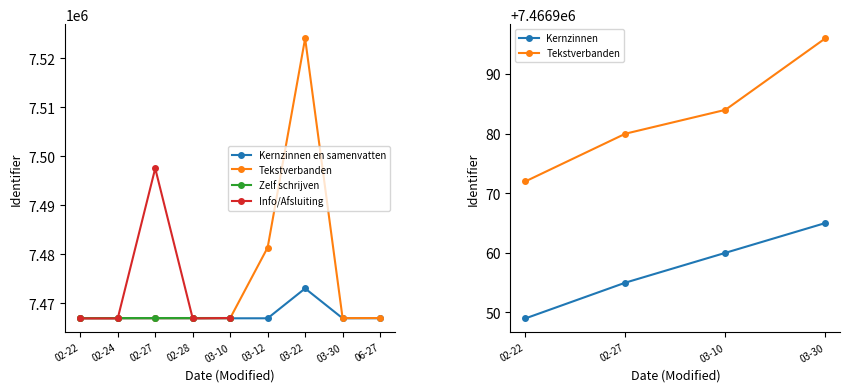

In Tekstverbanden, how many points are higher than both neighbors (excluding endpoints)?

1